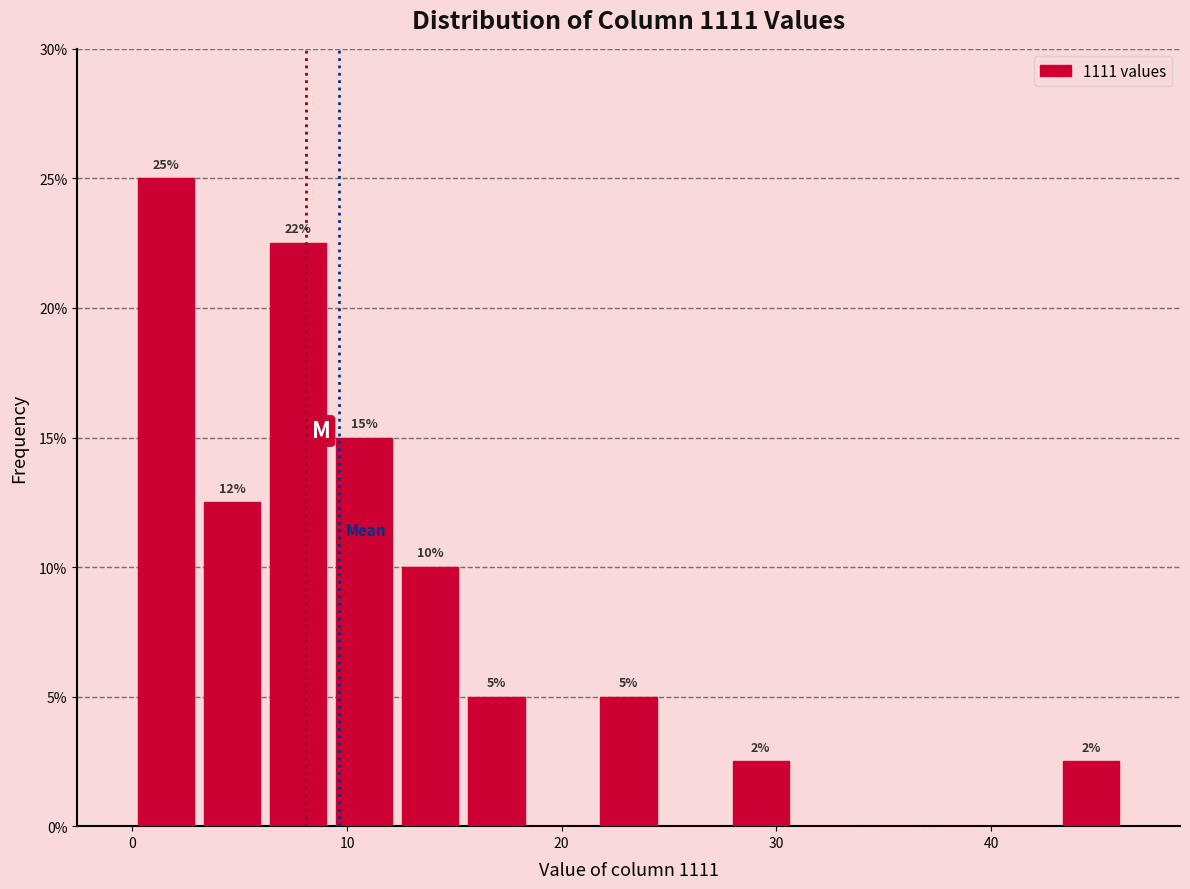

Read against the x-axis, roughly where is the centre of the tallest bar?

2